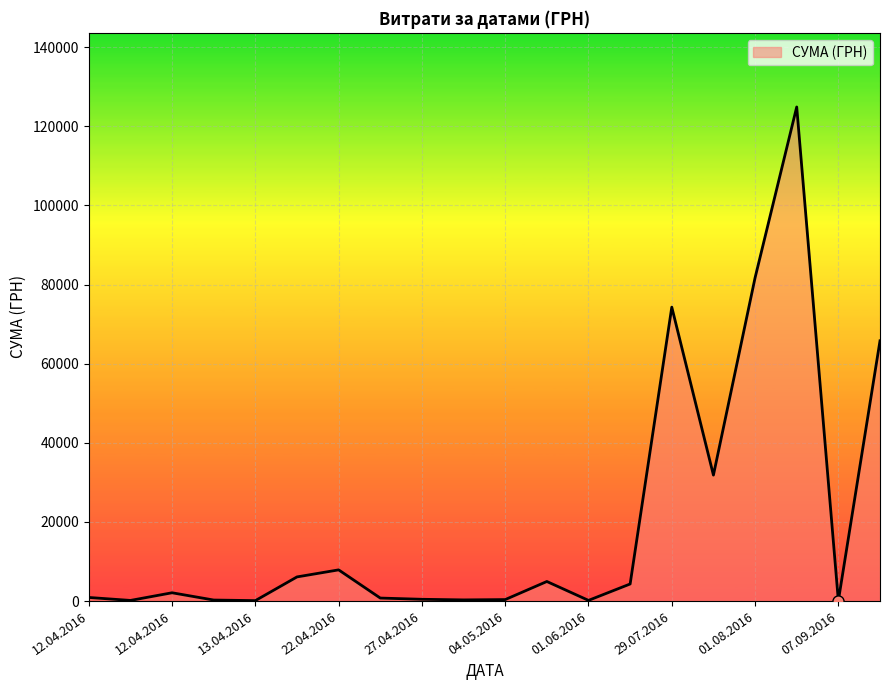

How many lines are shown in the chart?

1